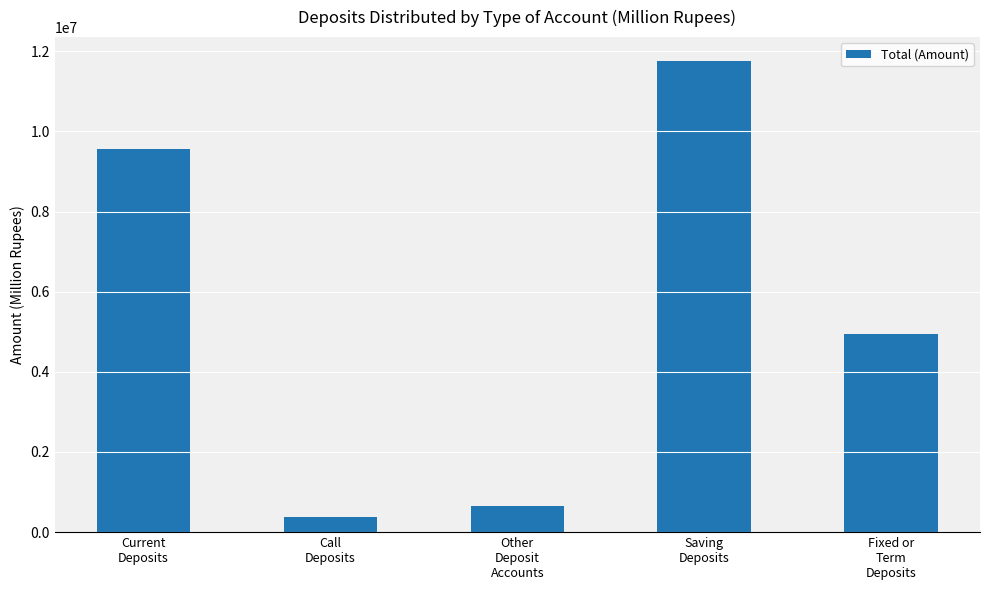

What is the difference between the maximum and minimum values?

11382617.0